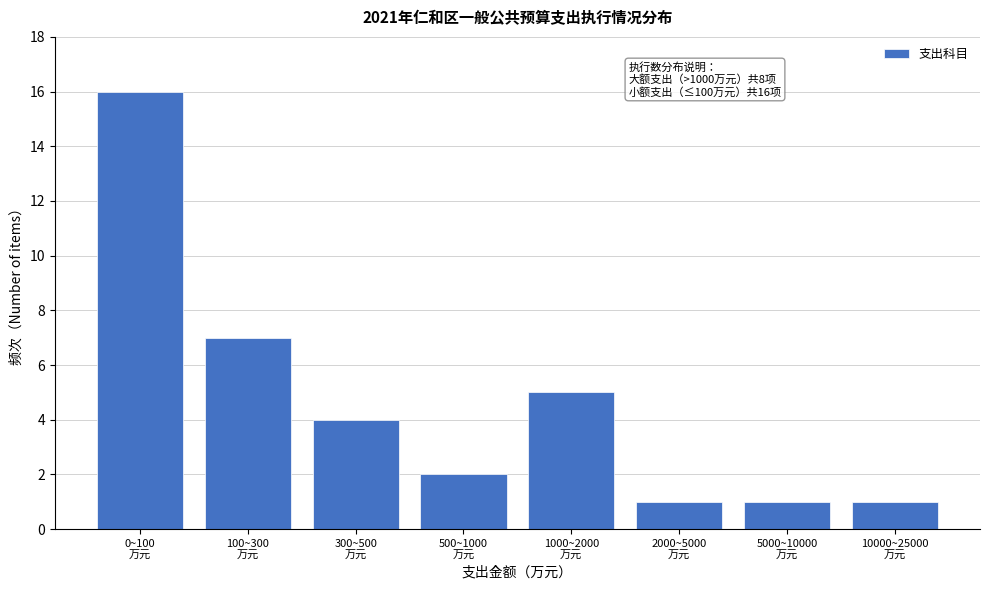

Reading right to left, what are all the values shown in this chart?

1	1	1	5	2	4	7	16